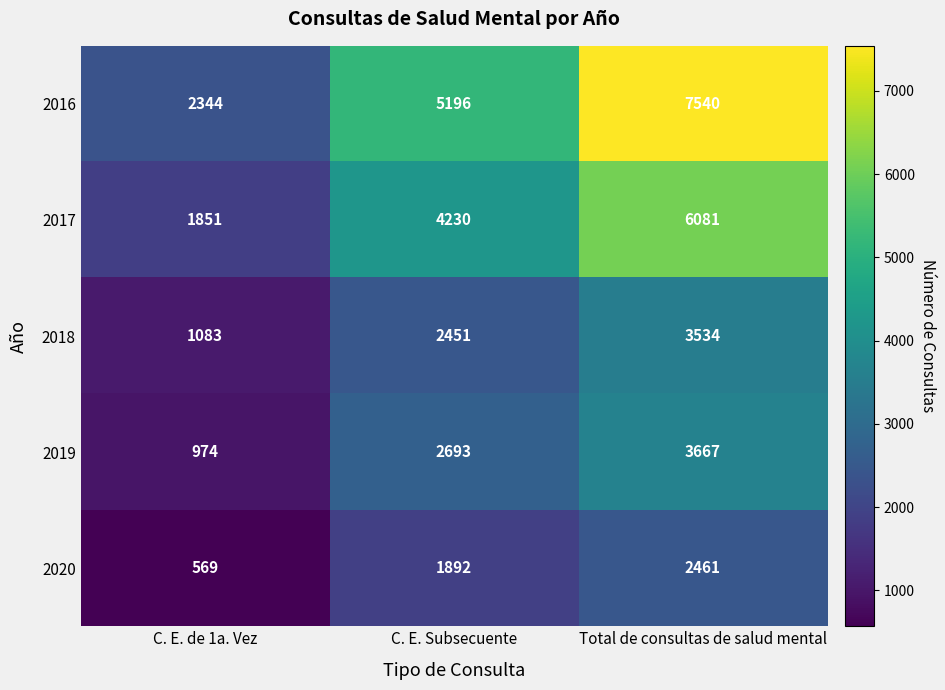

What is the smallest value displayed?

569